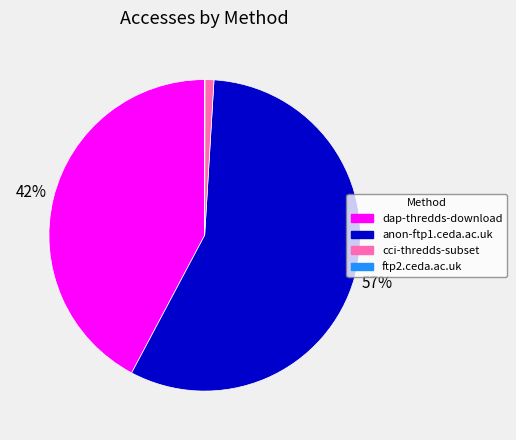

Does cci-thredds-subset account for over 50% of the chart?

No